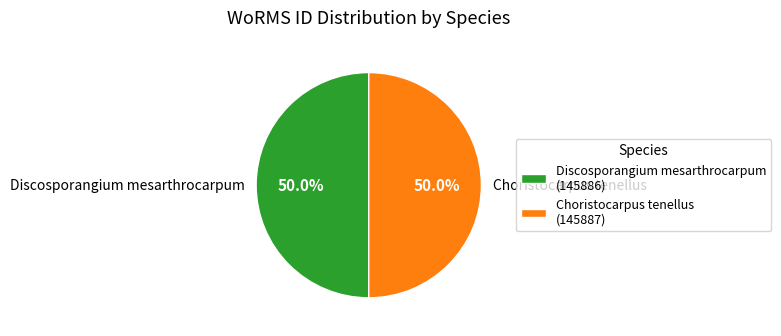

How many segments does this pie chart have?

2